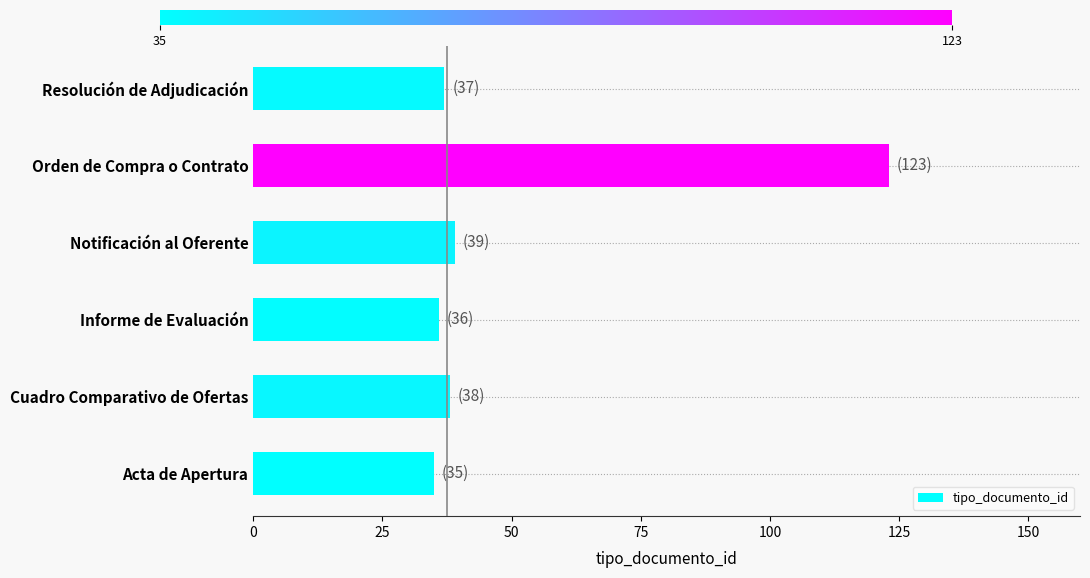

What is the difference between the second highest and minimum values?

4